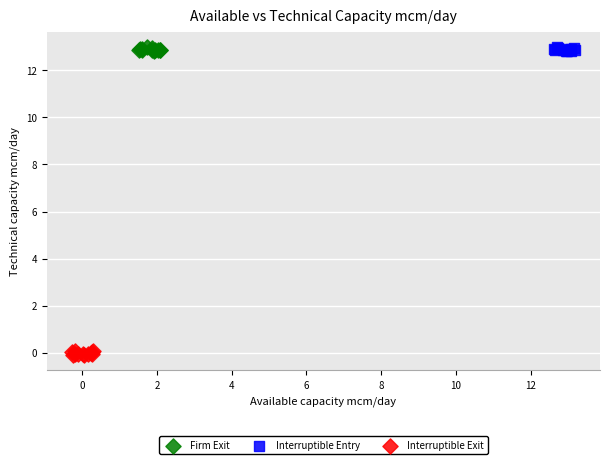

Which series reaches the minimum Y coordinate?

Interruptible Exit